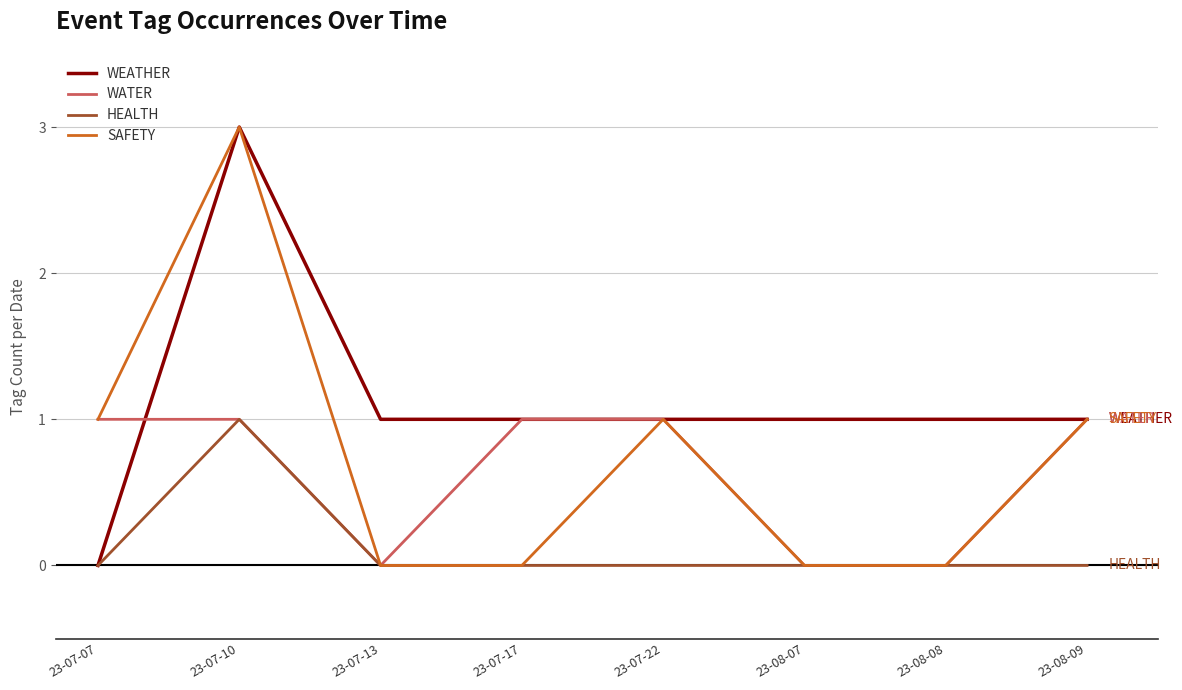

The value of SAFETY at 23-07-07 is 1. True or false?

True